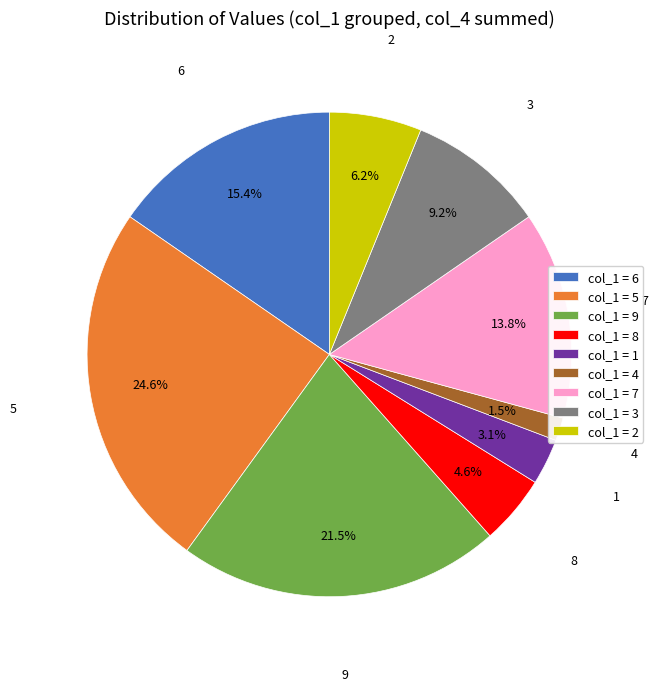

Which category has the biggest portion of the pie?

col_1 = 5